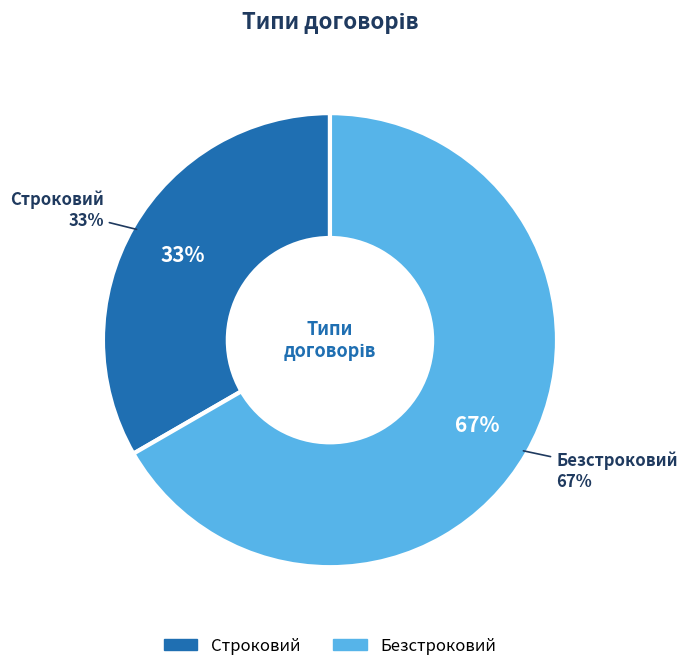

How much of the chart is everything except Безстроковий?

33.3%